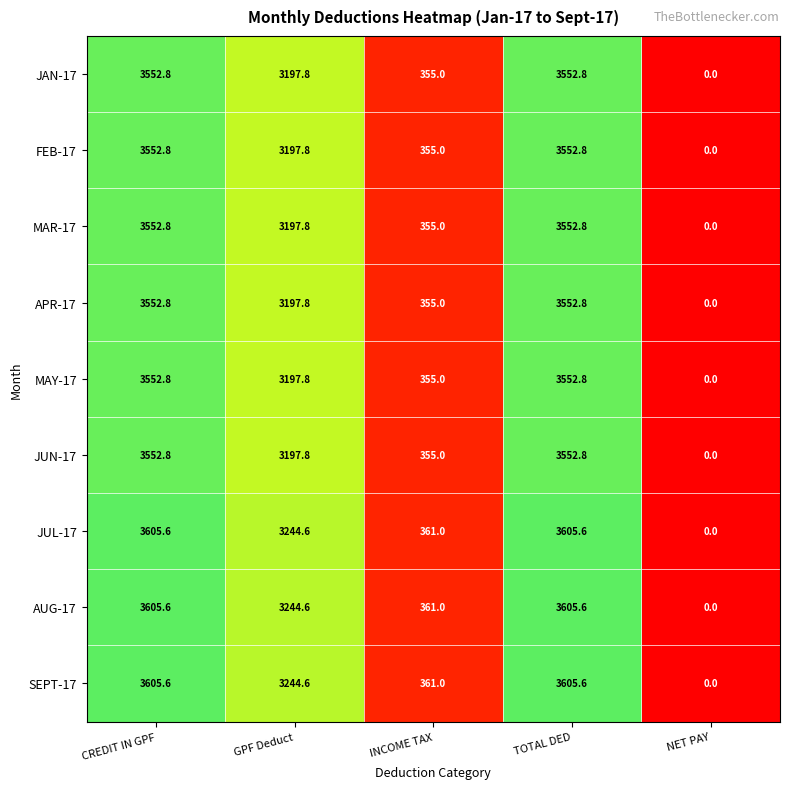

The MAR-17 series shows 0.0 at NET PAY. True or false?

True